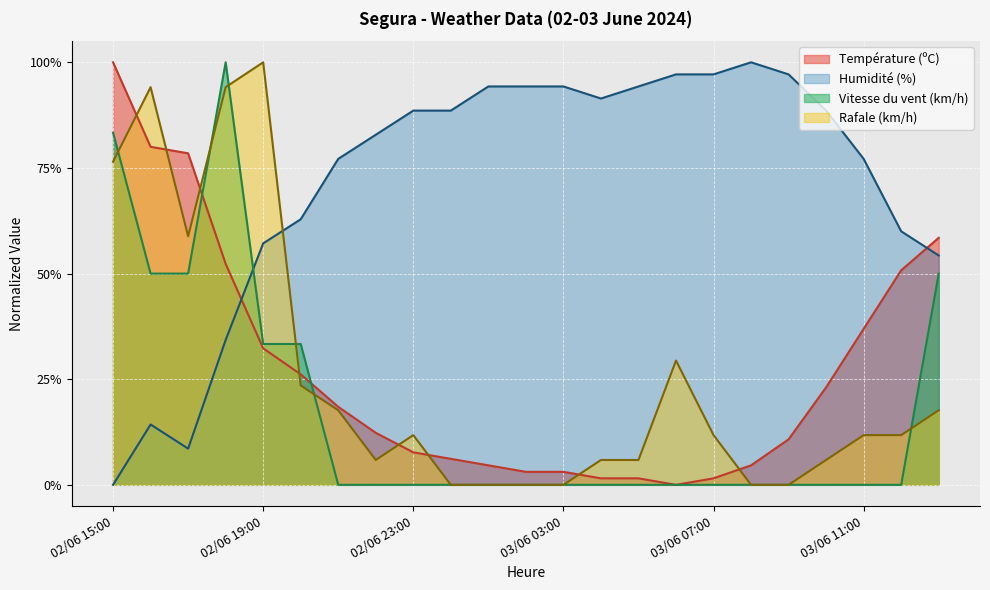

Does the chart display data point markers on the line(s)?

No